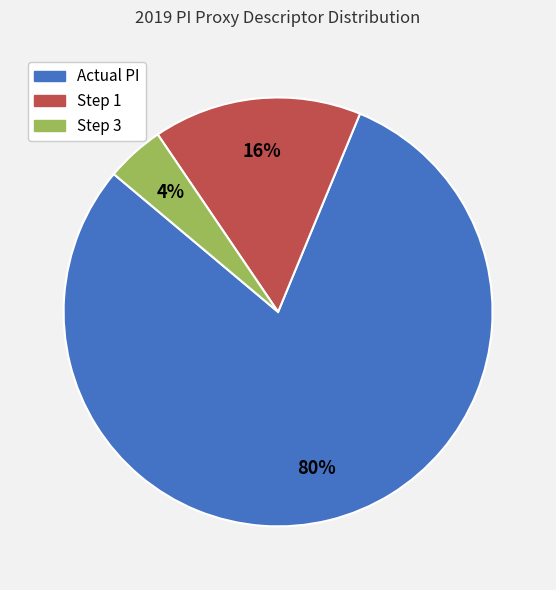

Rank the categories by value from lowest to highest.

Step 3, Step 1, Actual PI